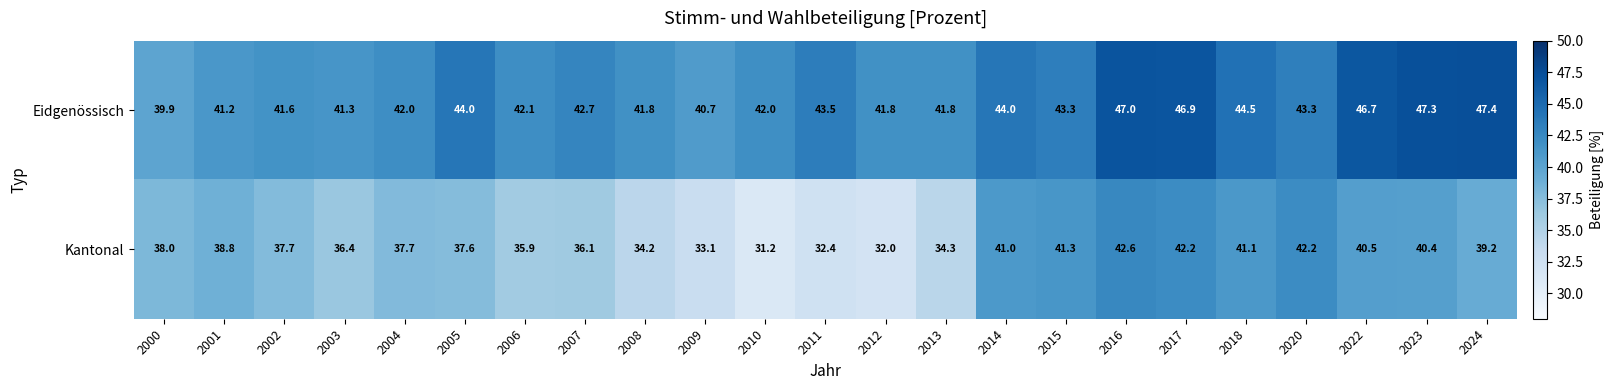

What is the difference between the maximum and minimum values in the Eidgenössisch series?

7.5